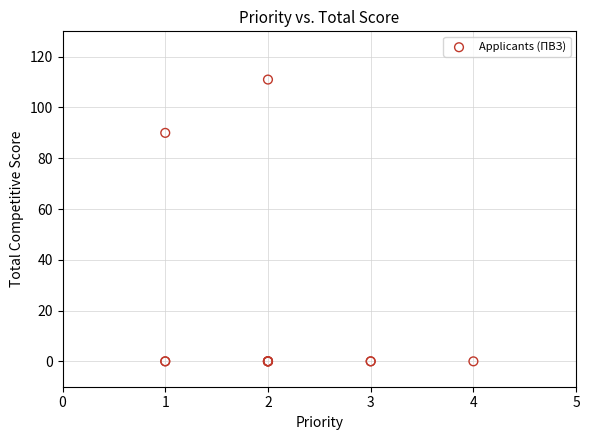

What Y value in the scatter plot is closest to 55?

90